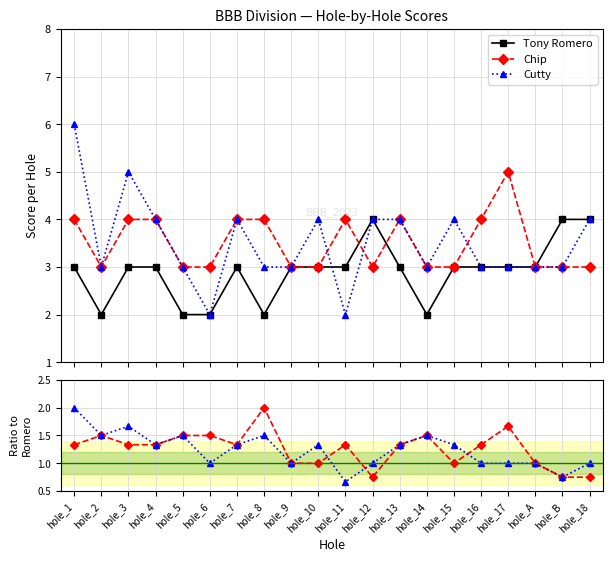

In Tony Romero, how many points are higher than both neighbors (excluding endpoints)?

2